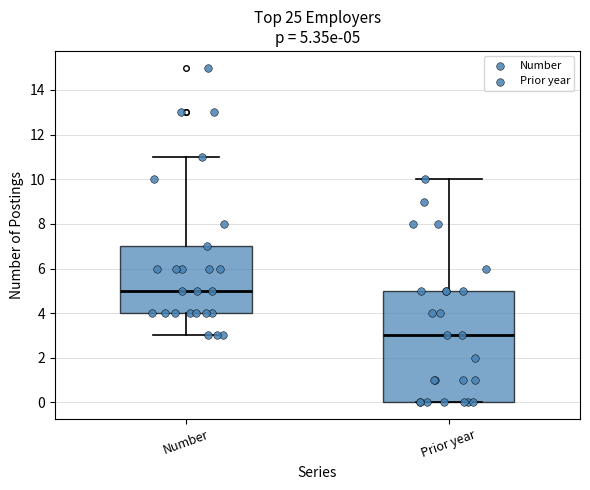

Which box's median line is the highest?

Number